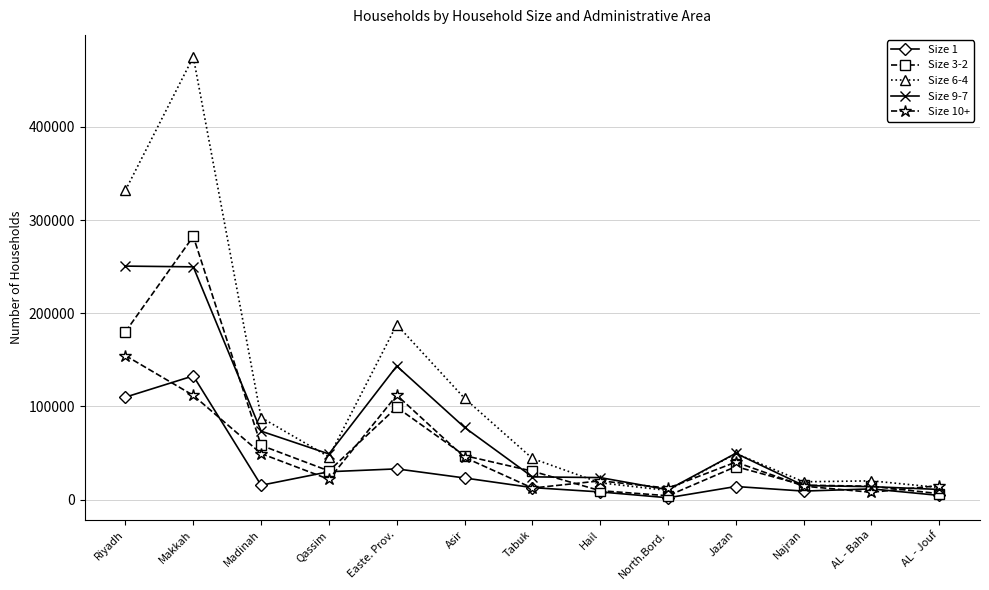

Rank the series at Madinah from lowest to highest value.

Size 1, Size 10+, Size 3-2, Size 9-7, Size 6-4